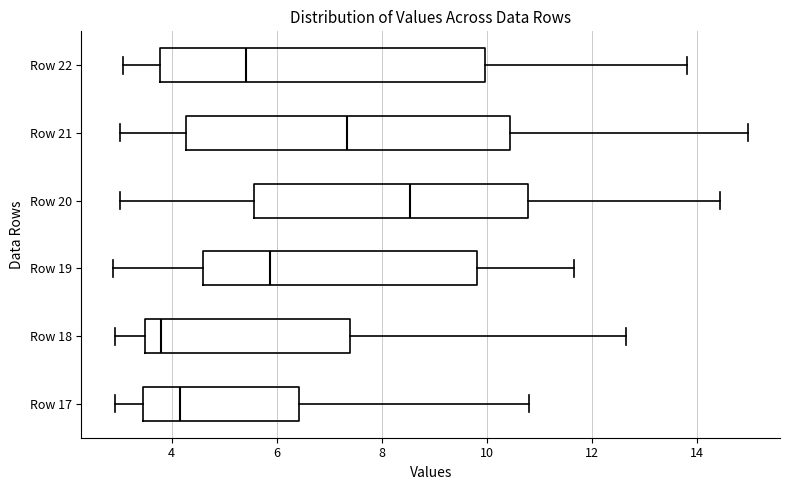

Reading bottom to top, transcribe this box plot: for each box, give where its median line is, the range the box spans, and where its two whiskers end, as read against the x-axis. The values are not printed on the chart, so give them approximately, as read against the axis.

Row 17: median 4.2, box 3.4 to 6.4, whiskers 3.0 to 10.8
Row 18: median 3.8, box 3.4 to 7.4, whiskers 3.0 to 12.6
Row 19: median 5.8, box 4.6 to 9.8, whiskers 2.8 to 11.6
Row 20: median 8.6, box 5.6 to 10.8, whiskers 3.0 to 14.4
Row 21: median 7.4, box 4.2 to 10.4, whiskers 3.0 to 15.0
Row 22: median 5.4, box 3.8 to 10.0, whiskers 3.0 to 13.8